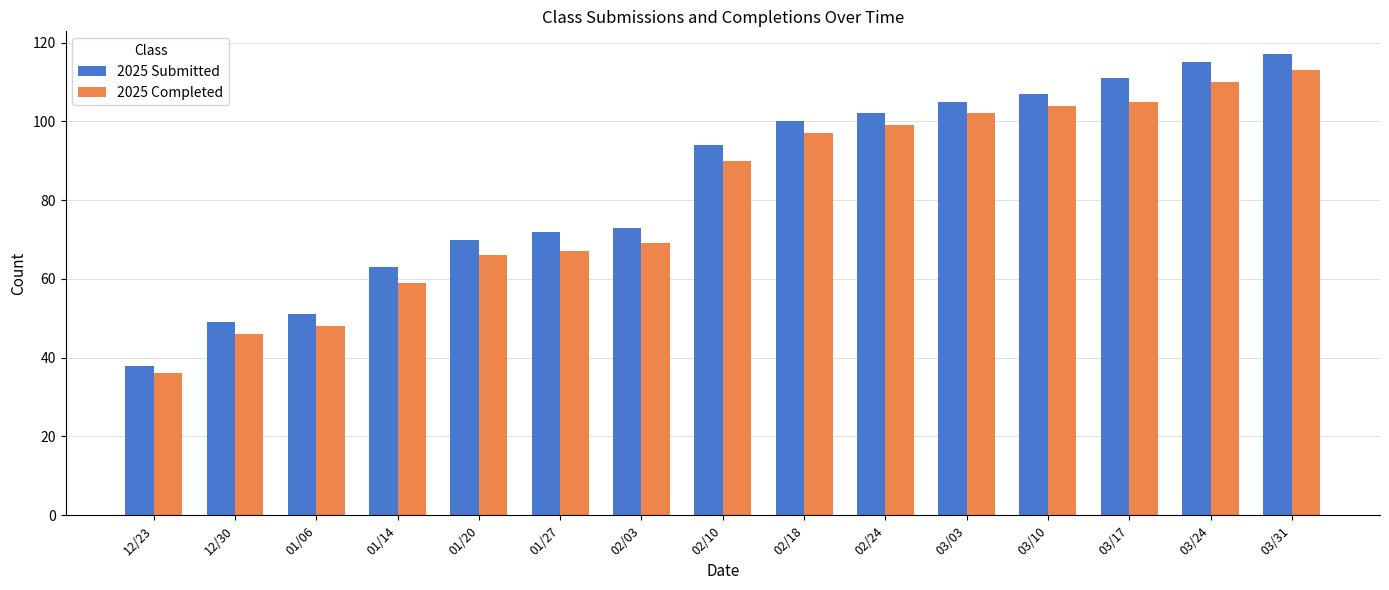

How many groups of bars are there?

15